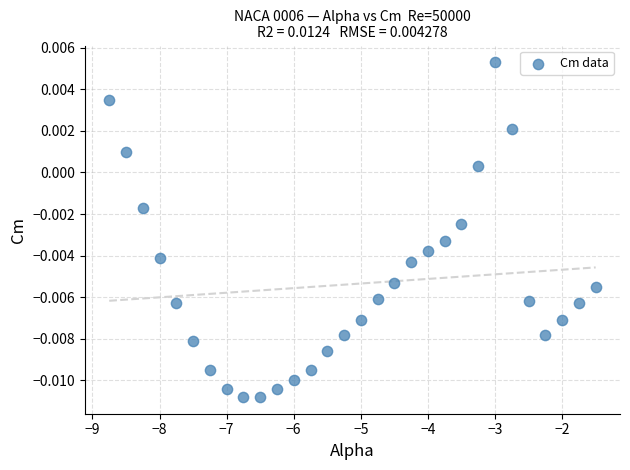

What is the range of X values (max minus min)?

7.2